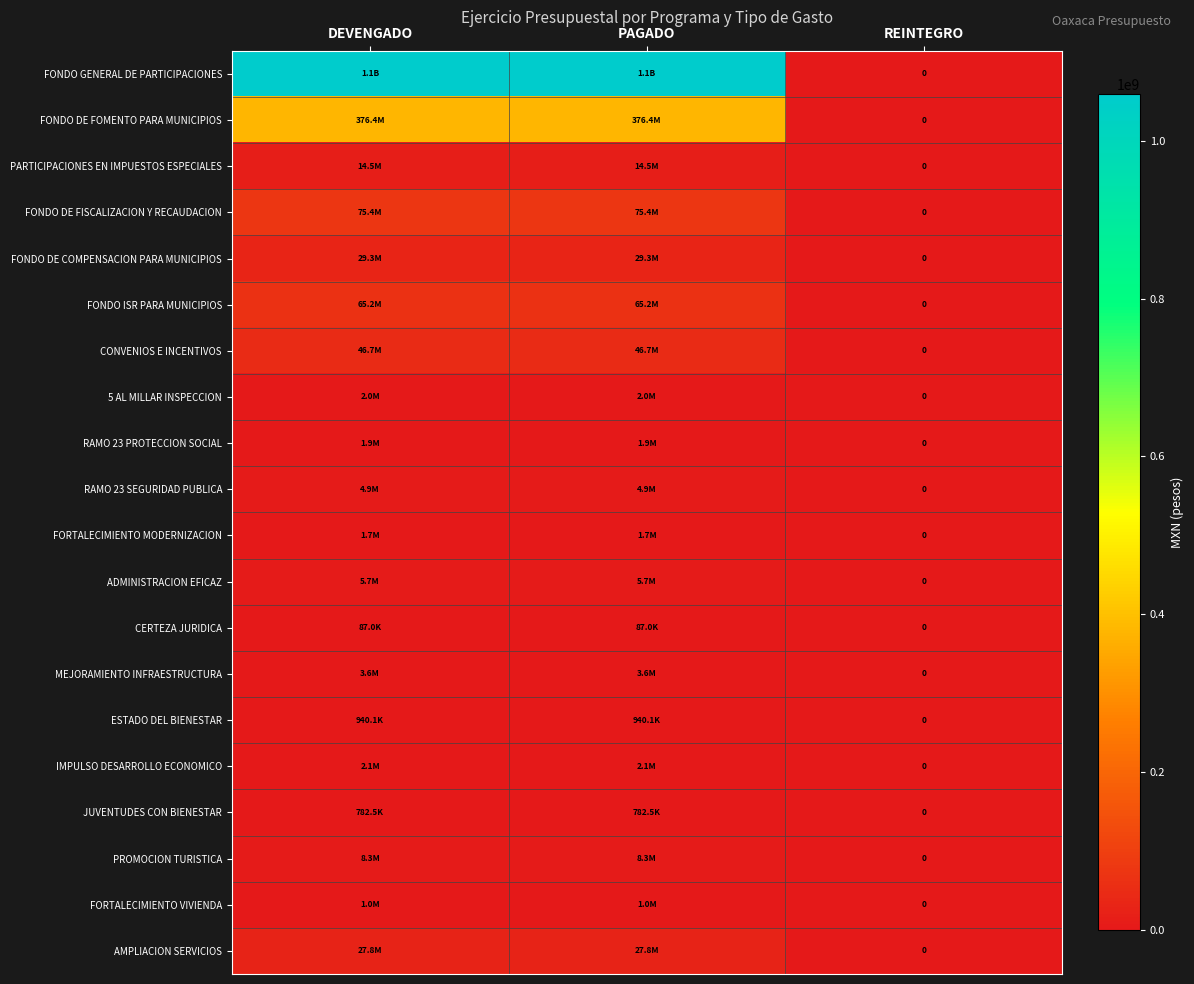

What is the difference between the maximum and minimum values in the CERTEZA JURIDICA series?

87000.0